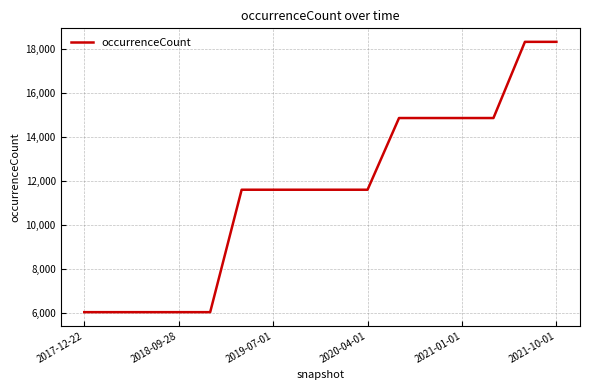

Count the values in the range 6017 to 14849.

14